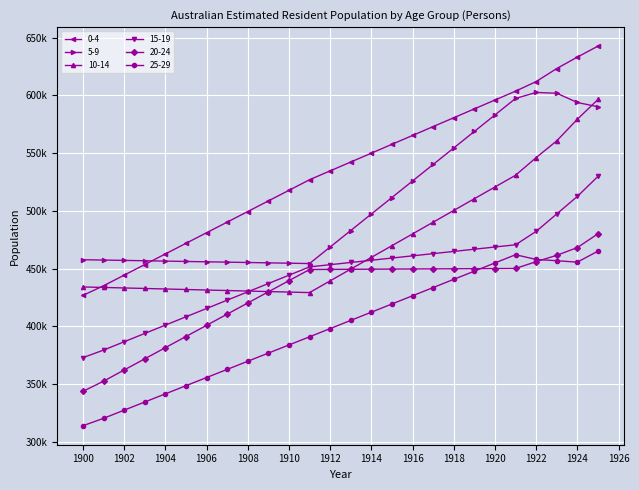

True or false: 25-29 and 5-9 cross at least once.

False